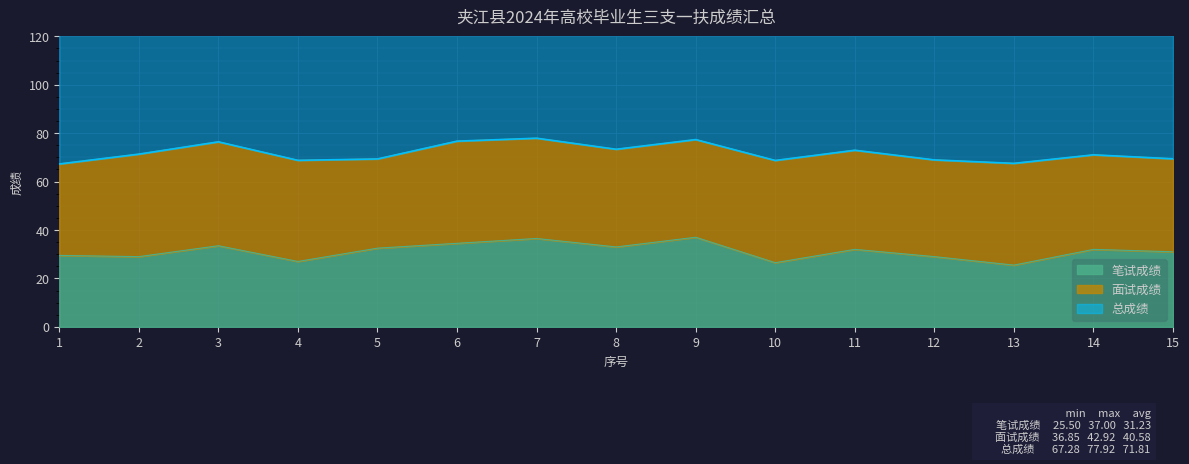

What is the sum of the 笔试成绩 values at 7 and 3?

70.0